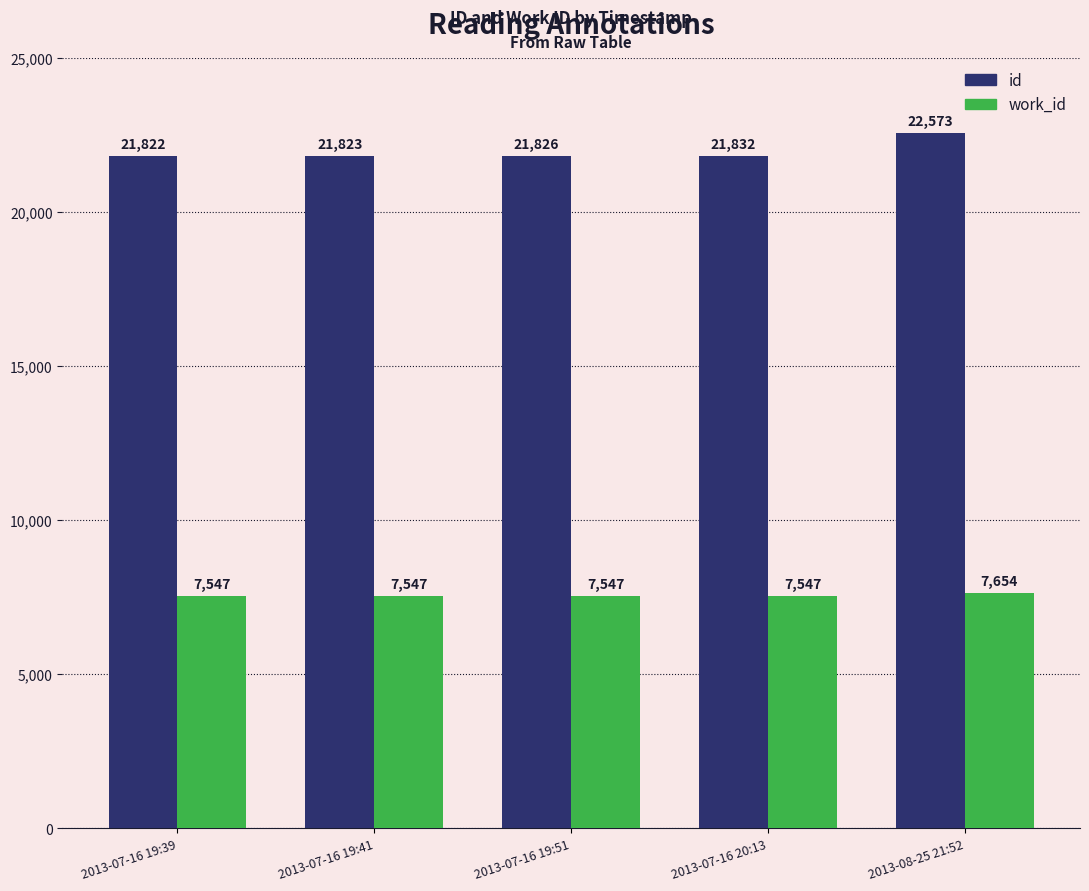

What value does the work_id series have at 2013-07-16 19:41?

7547